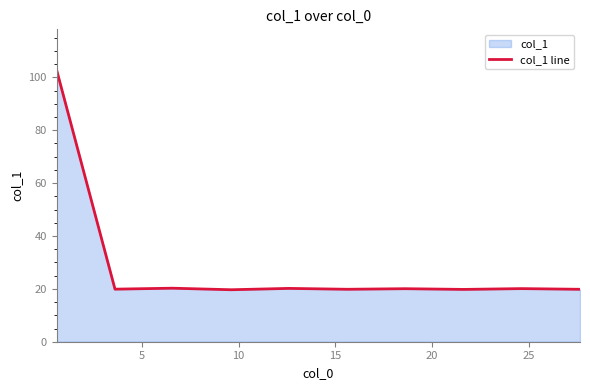

What is the maximum value shown in the chart?

102.7